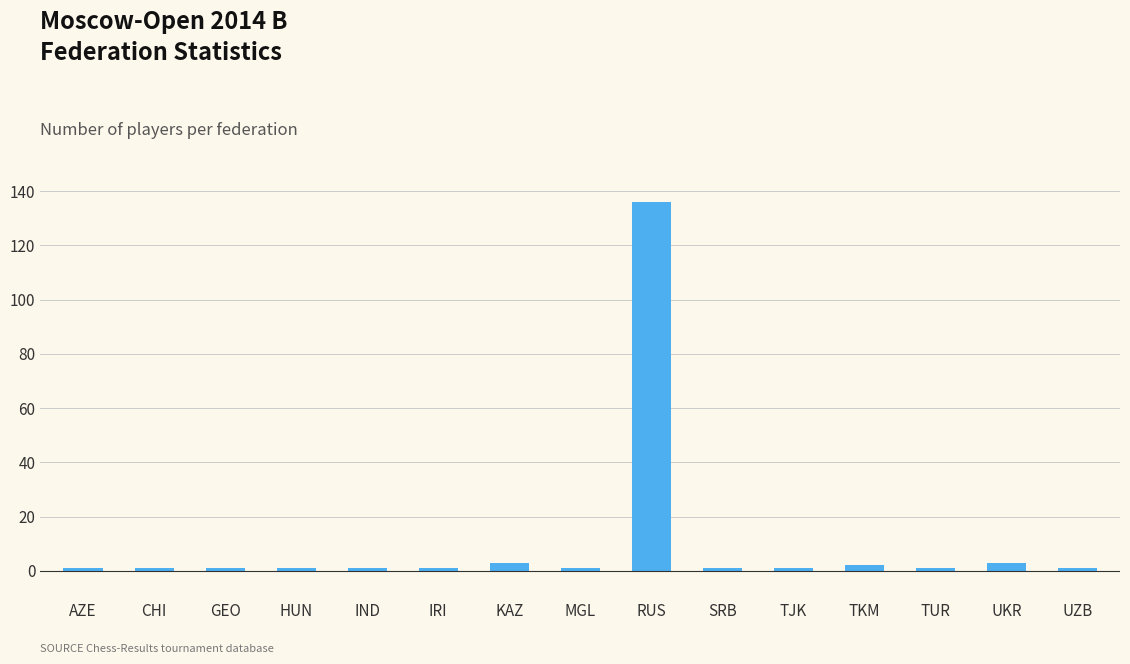

What is the average value?

10